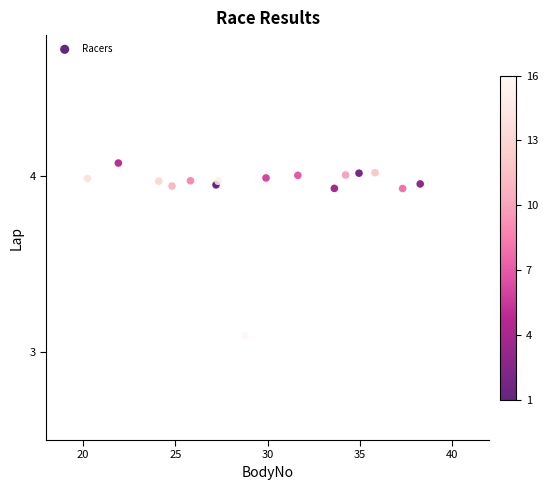

What Y value in the scatter plot is closest to 3?

3.1